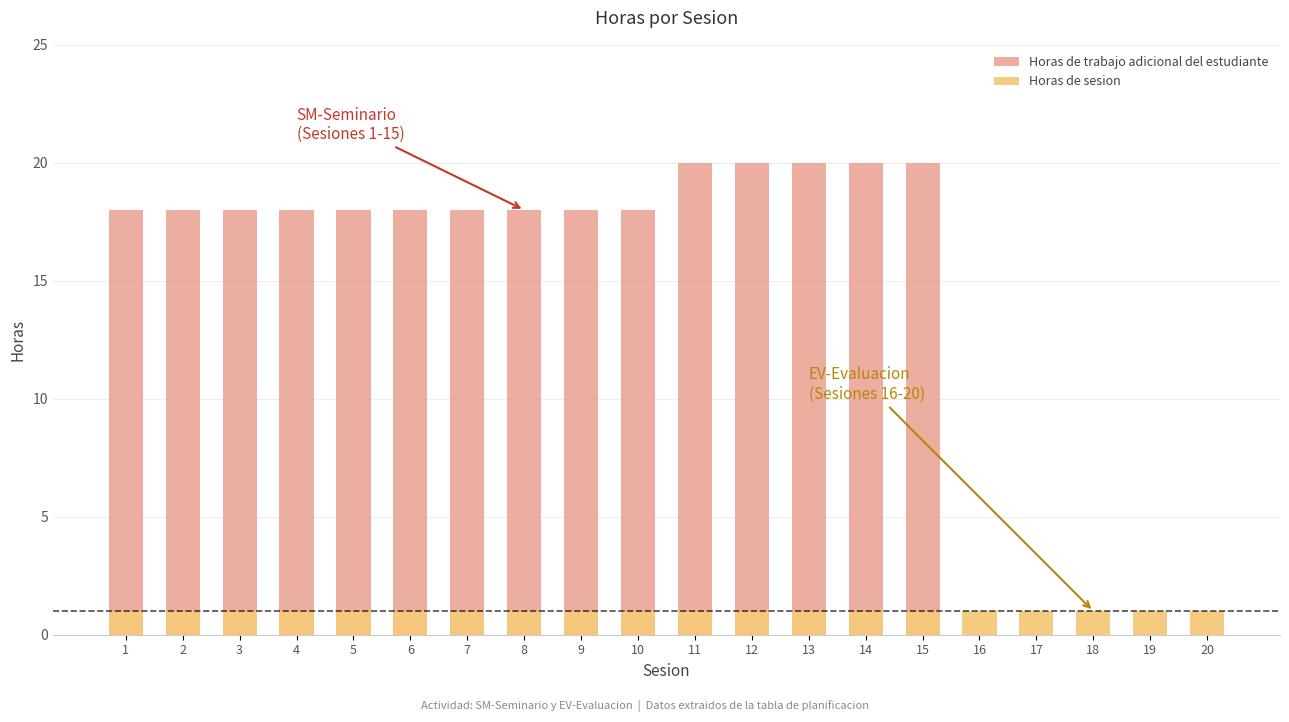

Between 4 and 13, which is larger?

13